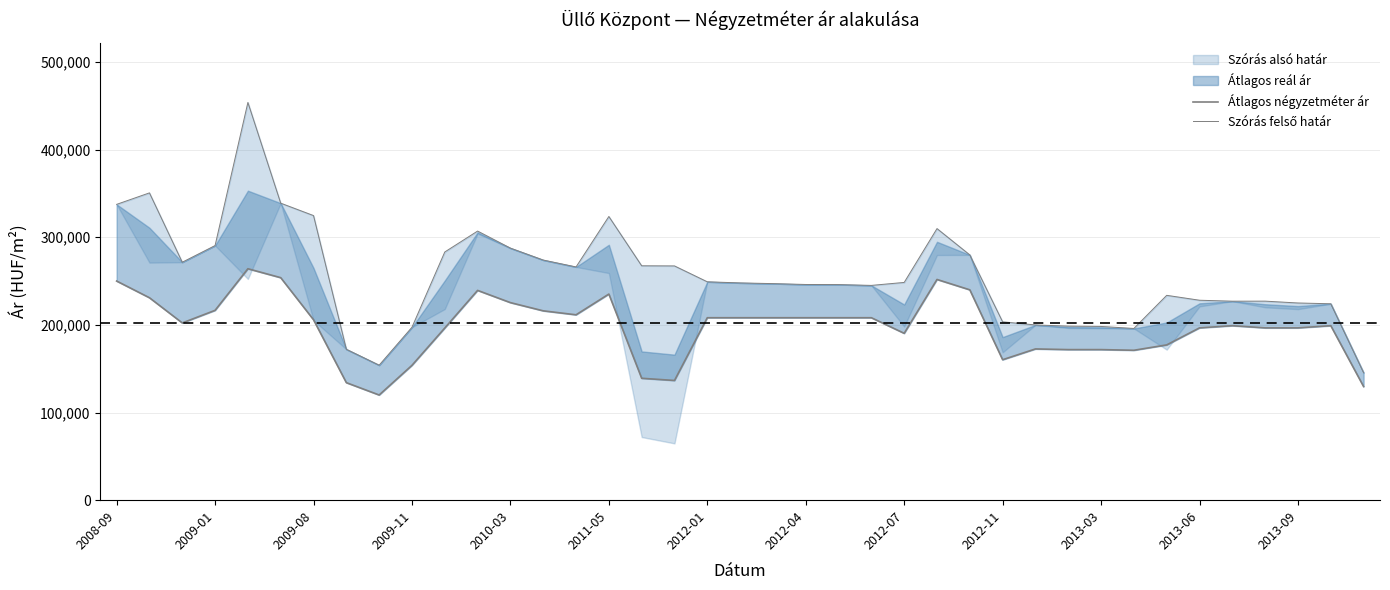

Reading right to left, transcribe all the data shown in this chart.

Átlagos négyzetméter ár: 129650	199090	196603	196603	199090	196603	177176	171052	171809	171809	172566	160262	240000	251838	190373	208181	208181	208181	208181	208181	208181	136590	139090	235179	211516	216040	225411	239358	196441	153872	120000	134091	205855	253880	264075	216596	202234	230972	250029
Szórás felső határ: 145499	224109	224995	227101	227055	228140	233732	195937	198232	198590	199949	203481	279842	309888	248454	245065	245982	246113	247103	247901	249175	267291	267447	323695	266124	273997	287614	307058	283191	197300	154047	172186	324735	338890	453855	290524	271507	350628	337516